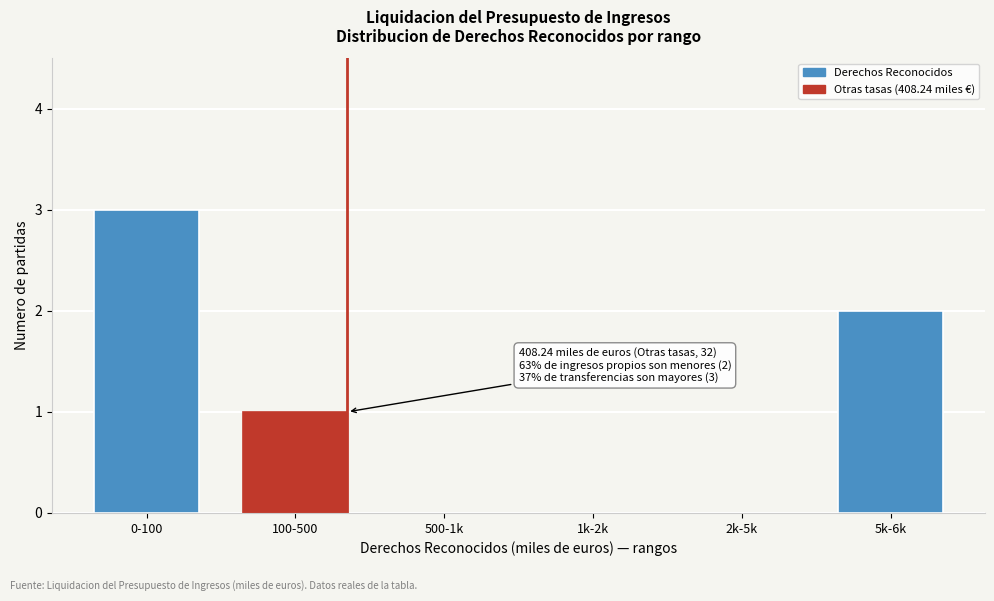

Reading right to left, what are all the values shown in this chart?

5k-6k=2	2k-5k=0	1k-2k=0	500-1k=0	100-500=1	0-100=3